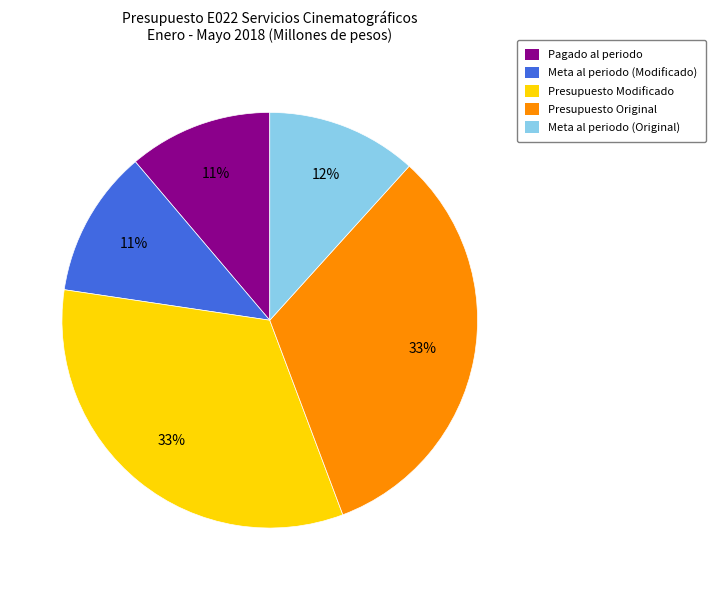

Is it true that Presupuesto Original is 33% of the pie?

True